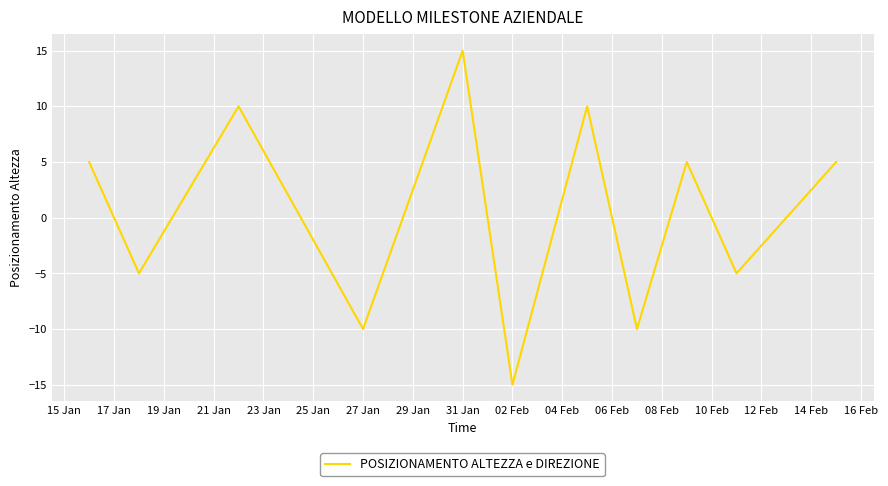

What is the minimum value shown in the chart?

-15